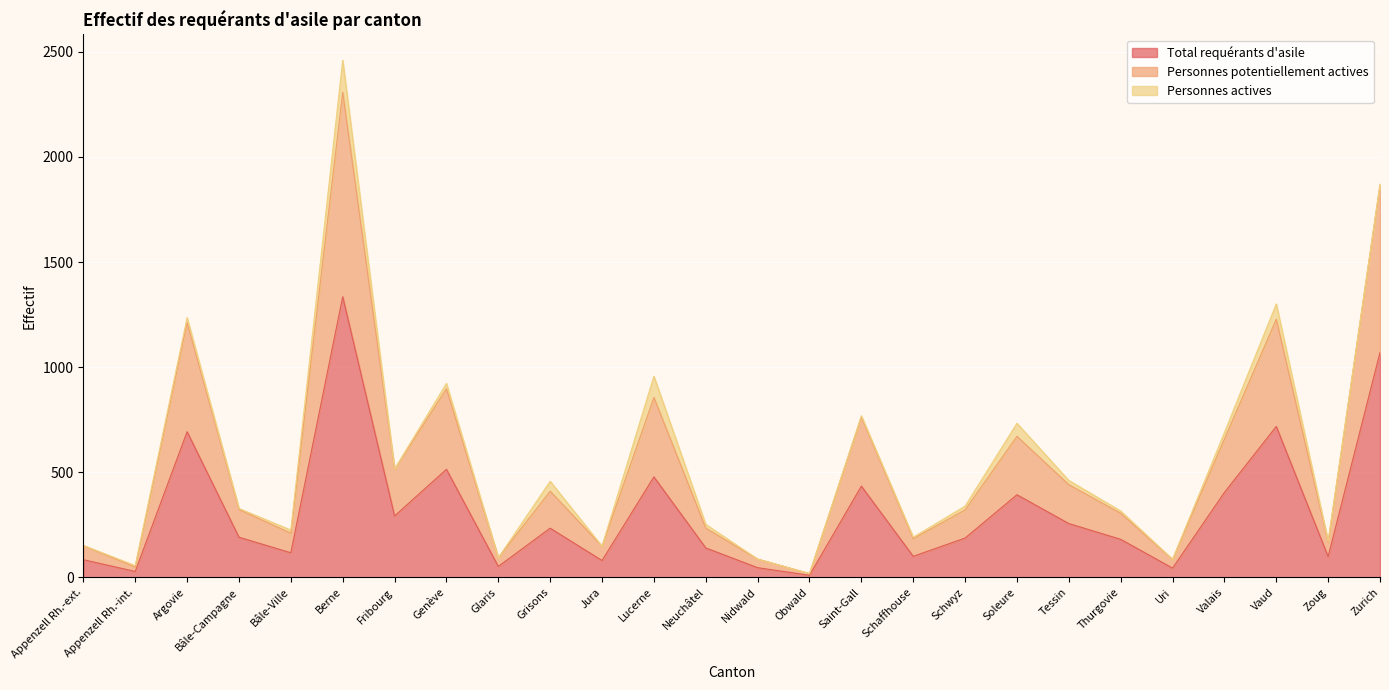

What position from the right is Vaud?

3